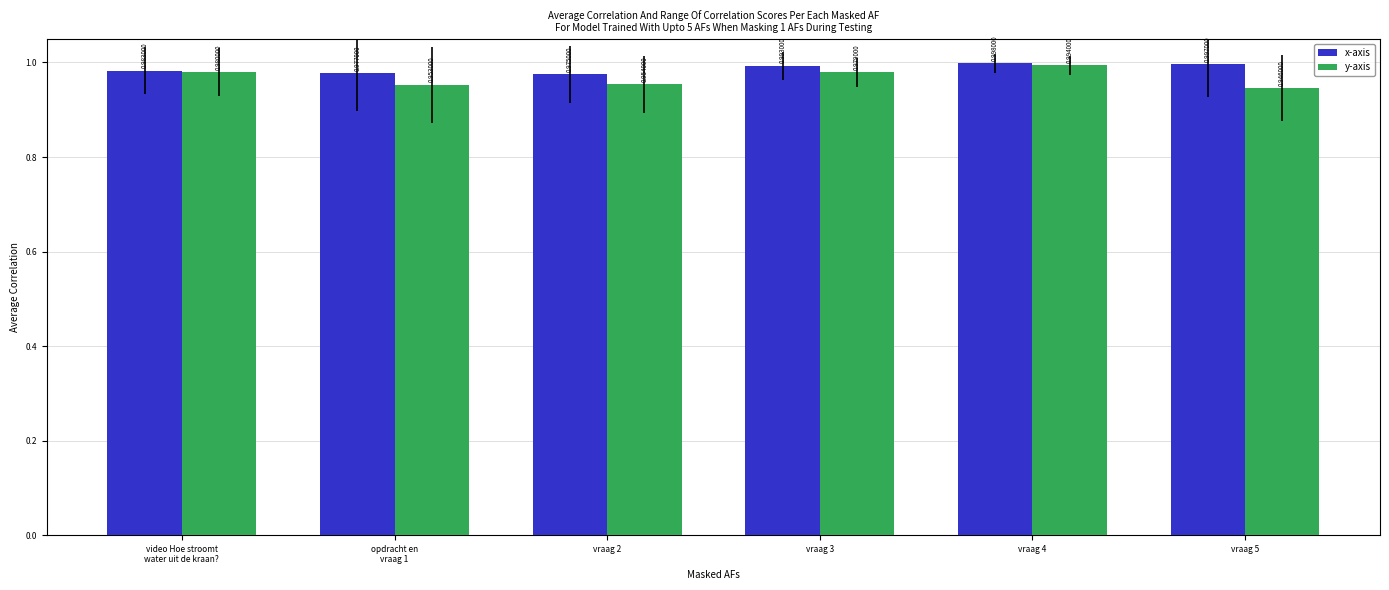

Which series has the widest spread of values?

y-axis